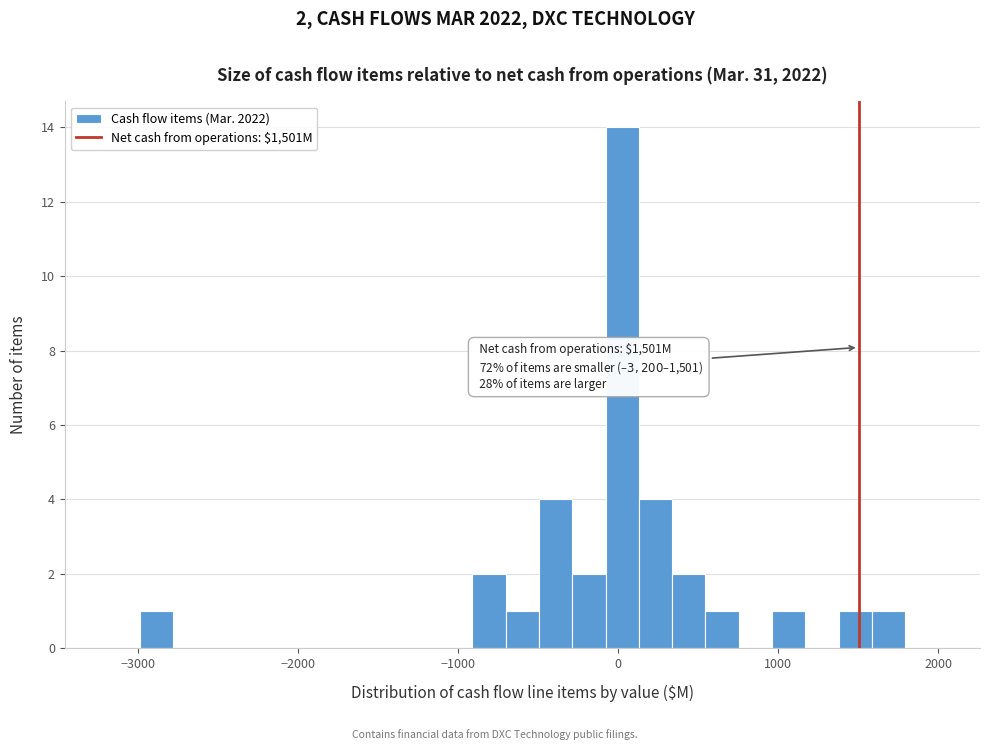

Read against the x-axis, roughly where is the centre of the tallest bar?

0